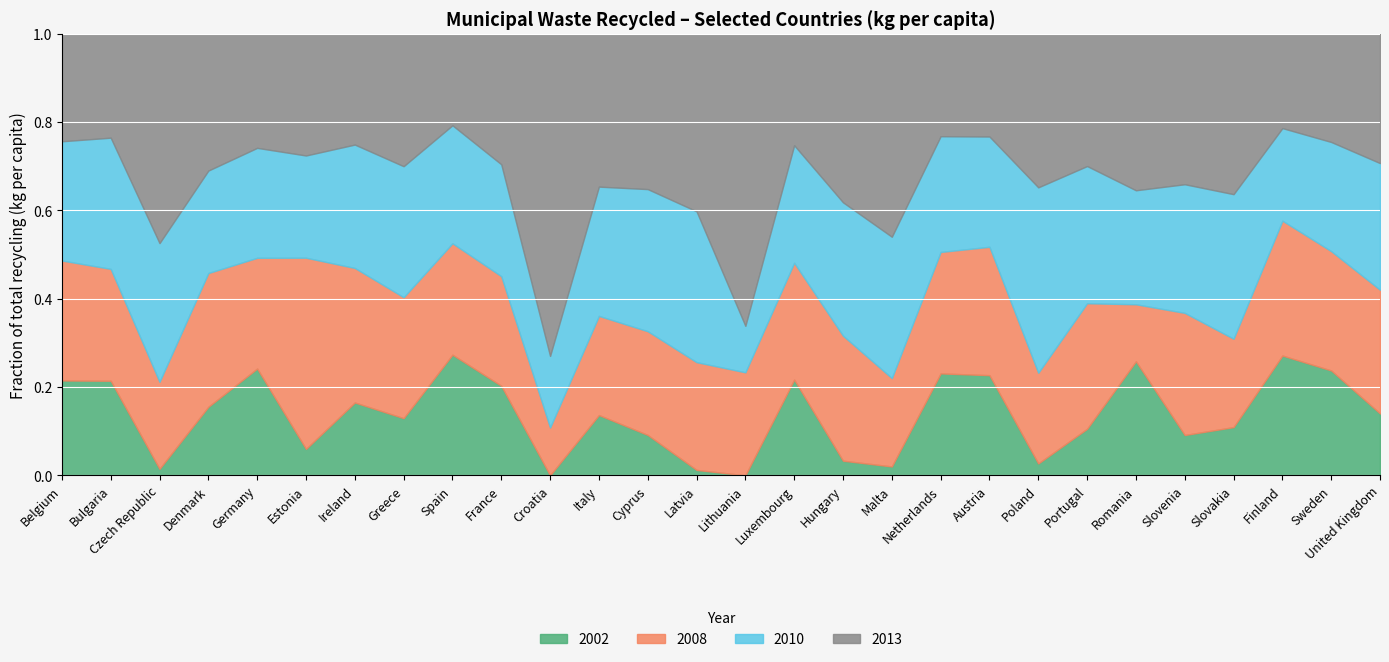

Which label corresponds to the smallest value in the chart?

Croatia